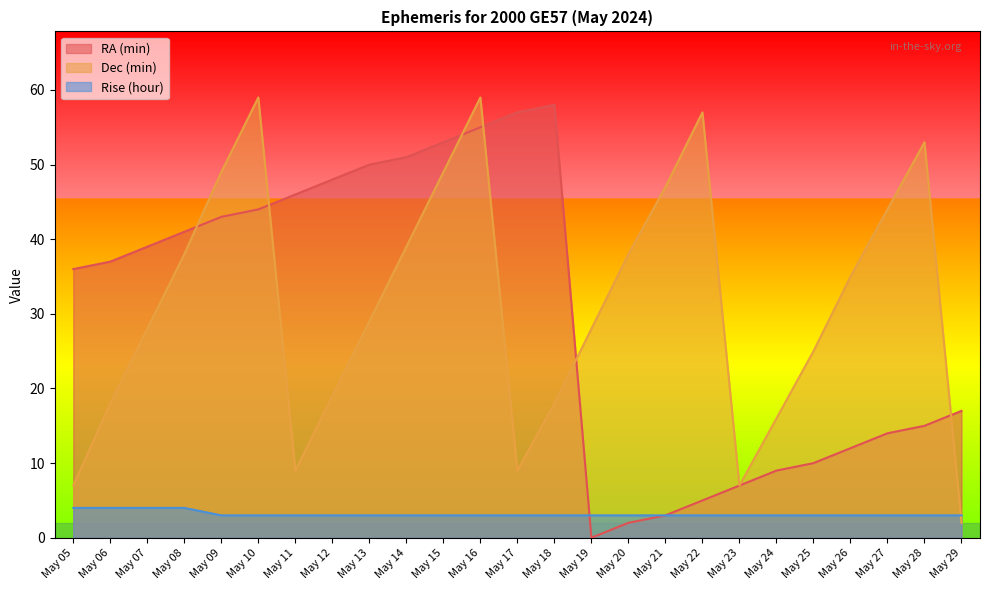

What is the sum of all Rise (hour) values?

79